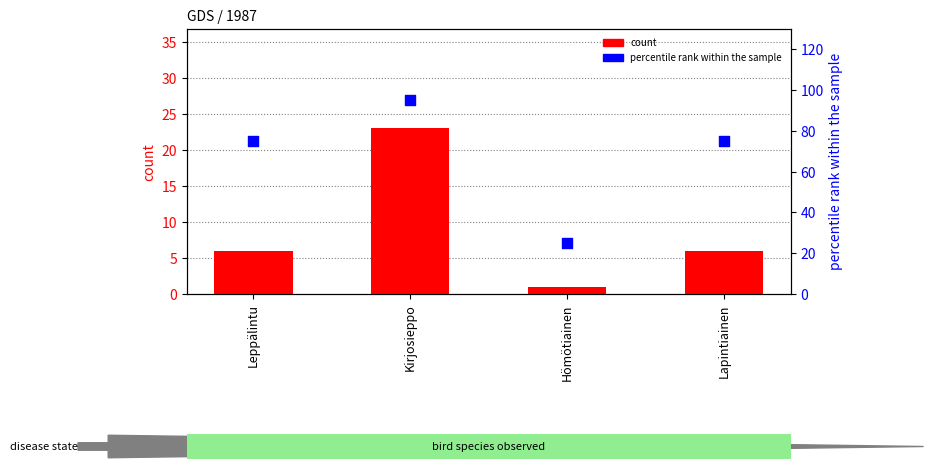

What are all the series names shown in the legend?

count, percentile rank within the sample